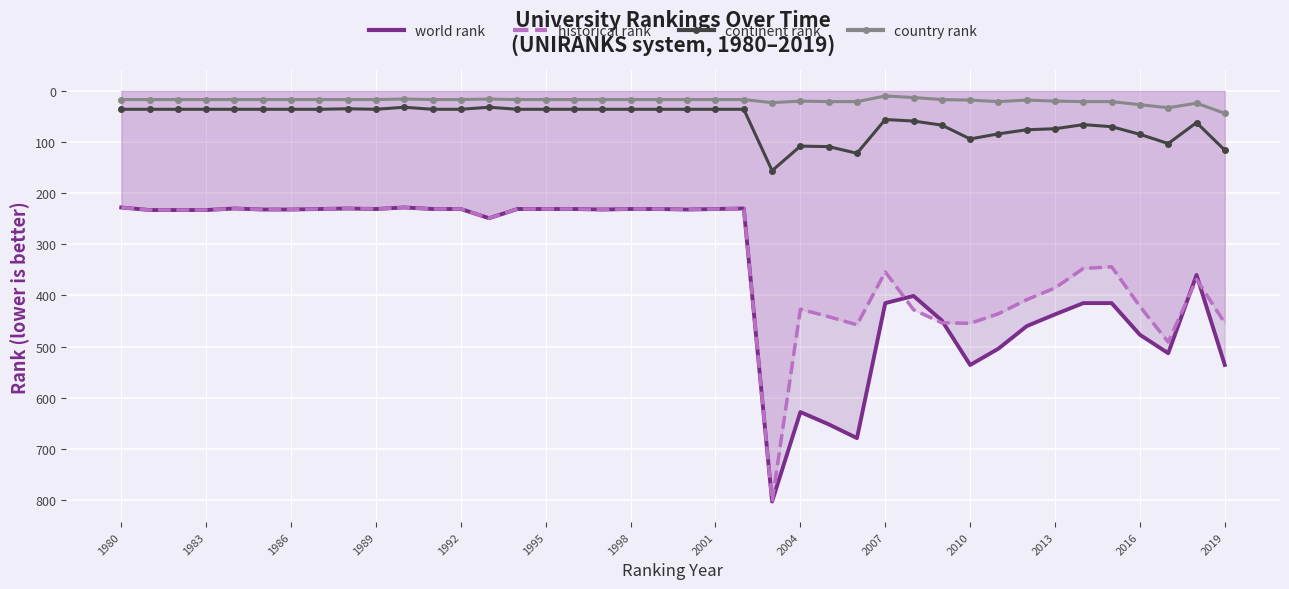

List the series in order of their peak value, lowest first.

country rank, continent rank, world rank, historical rank